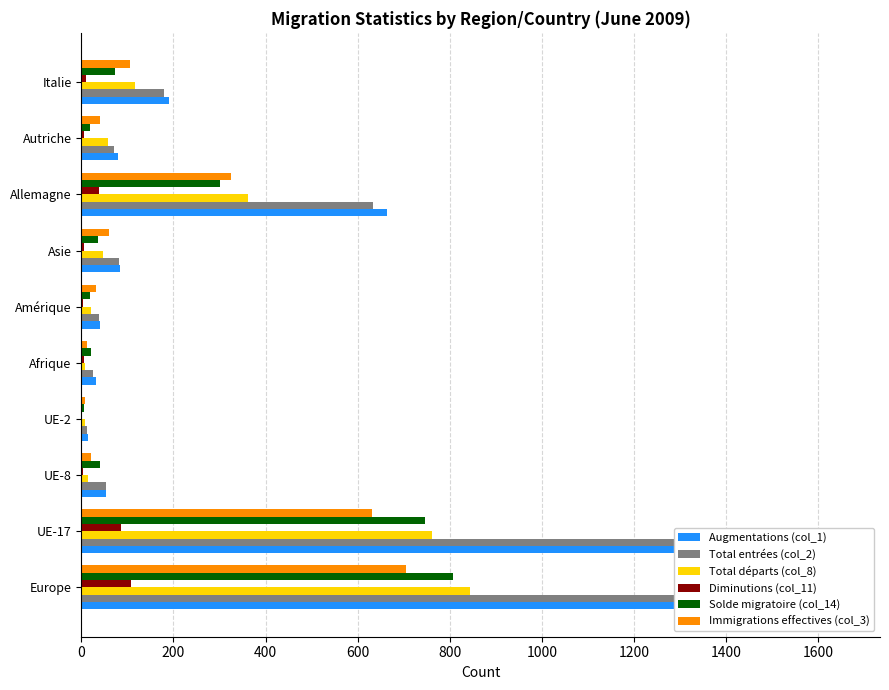

How many values in the Augmentations (col_1) series exceed 84?

4